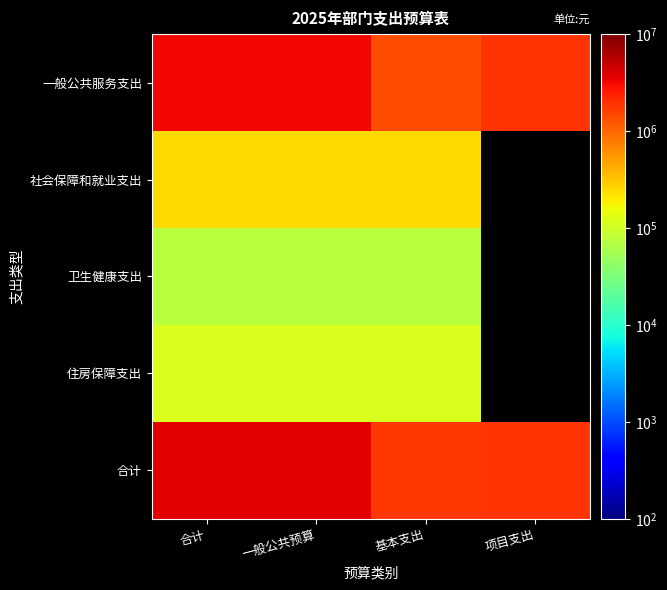

What is the sum of the 卫生健康支出 values at 基本支出 and 一般公共预算?

152156.1